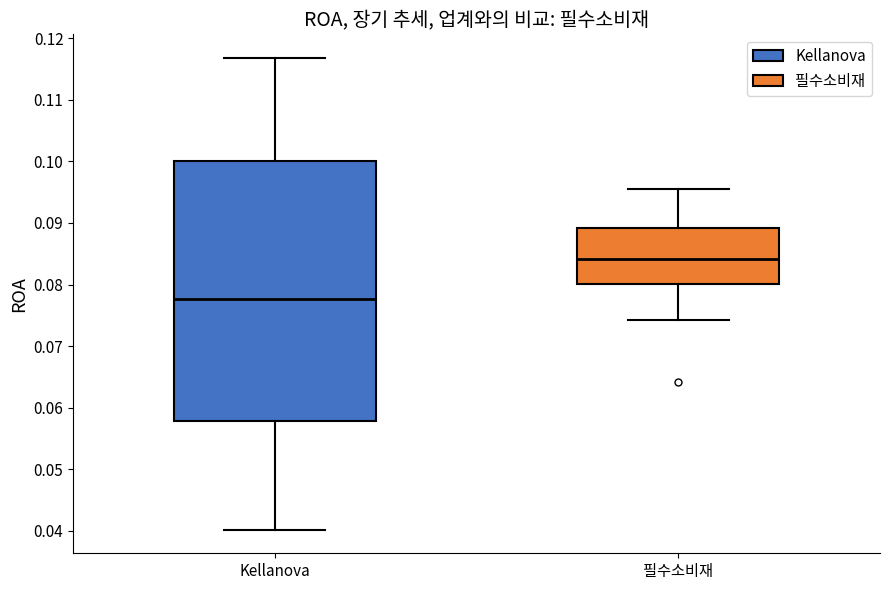

Reading left to right, transcribe this box plot: for each box, give where its median line is, the range the box spans, and where its two whiskers end, as read against the y-axis. The values are not printed on the chart, so give them approximately, as read against the axis.

Kellanova: median 0.078, box 0.058 to 0.100, whiskers 0.040 to 0.117
필수소비재: median 0.084, box 0.080 to 0.089, whiskers 0.074 to 0.096